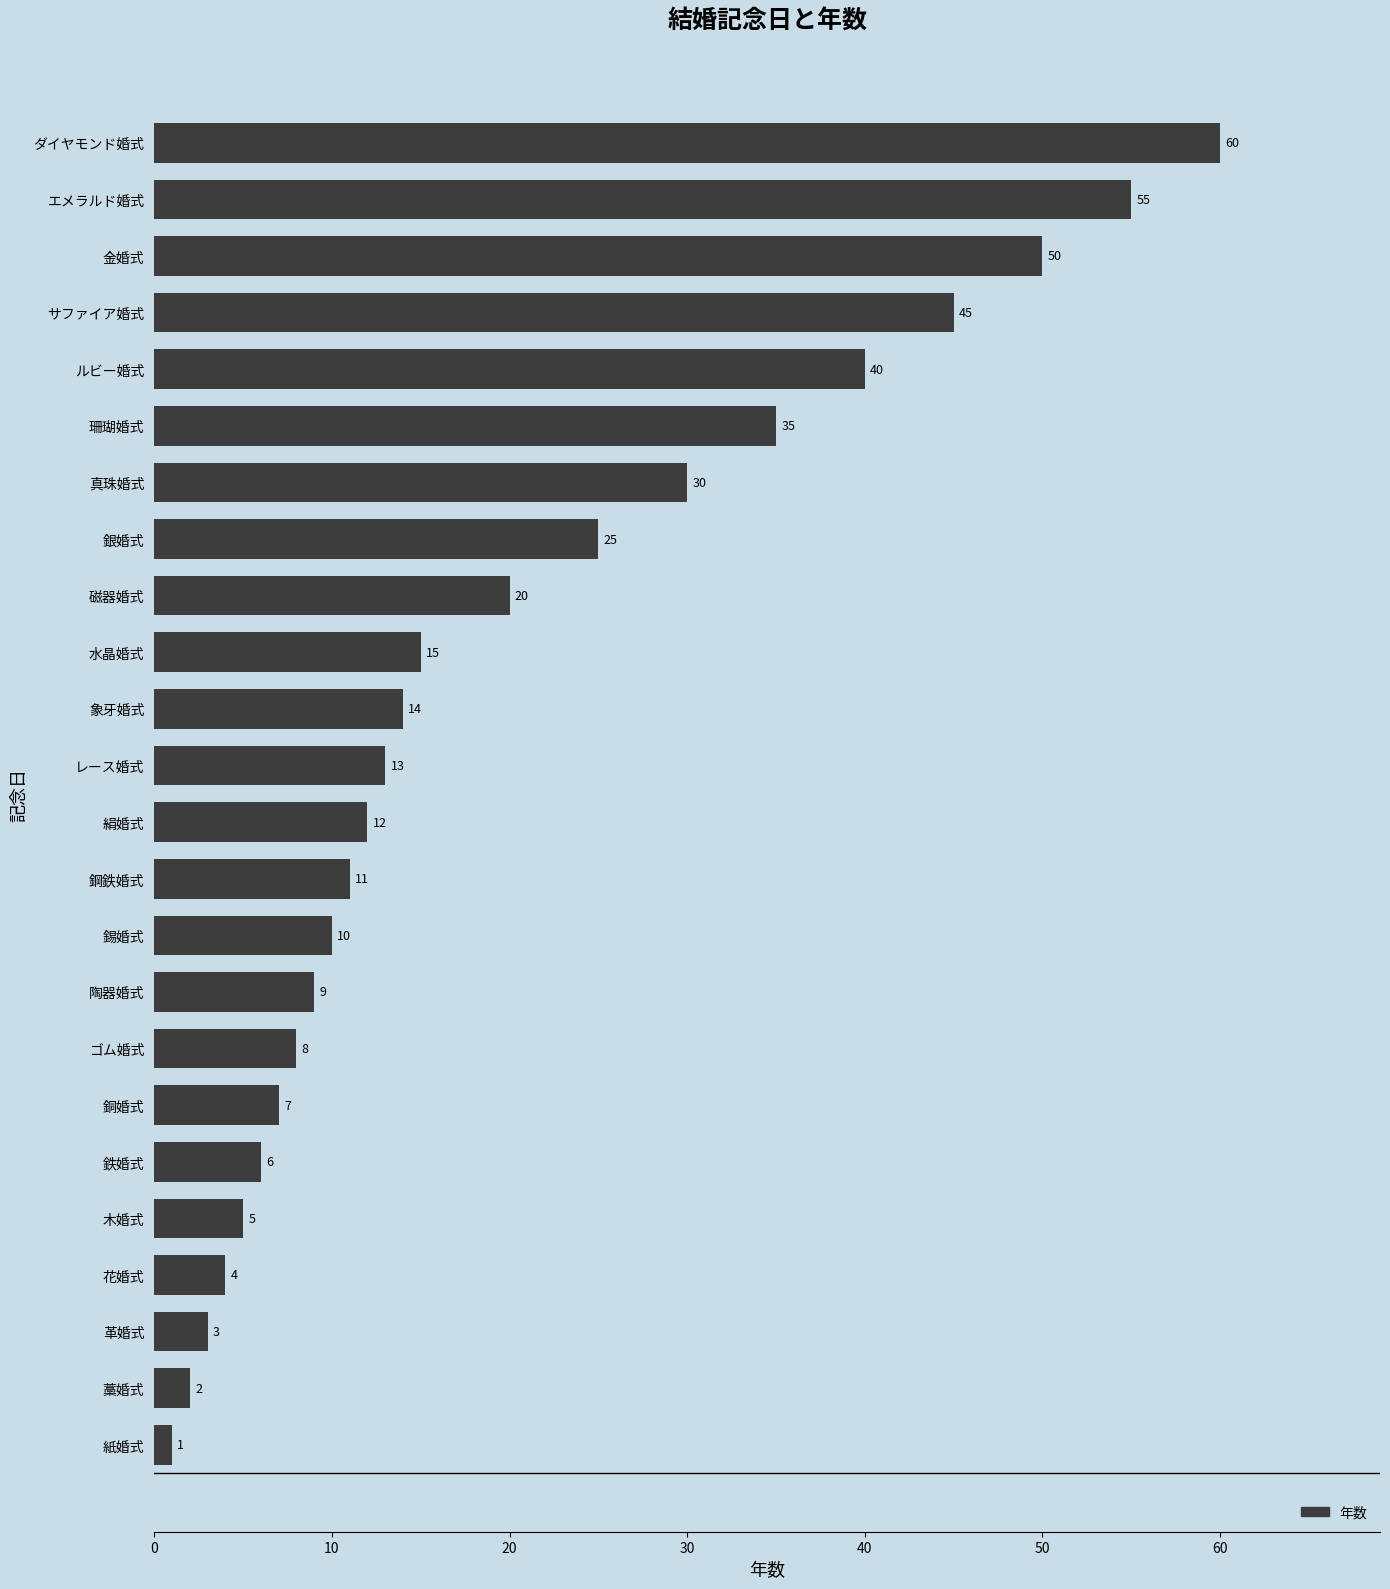

Reading bottom to top, extract all data points from this chart.

紙婚式=1	藁婚式=2	革婚式=3	花婚式=4	木婚式=5	鉄婚式=6	銅婚式=7	ゴム婚式=8	陶器婚式=9	錫婚式=10	鋼鉄婚式=11	絹婚式=12	レース婚式=13	象牙婚式=14	水晶婚式=15	磁器婚式=20	銀婚式=25	真珠婚式=30	珊瑚婚式=35	ルビー婚式=40	サファイア婚式=45	金婚式=50	エメラルド婚式=55	ダイヤモンド婚式=60